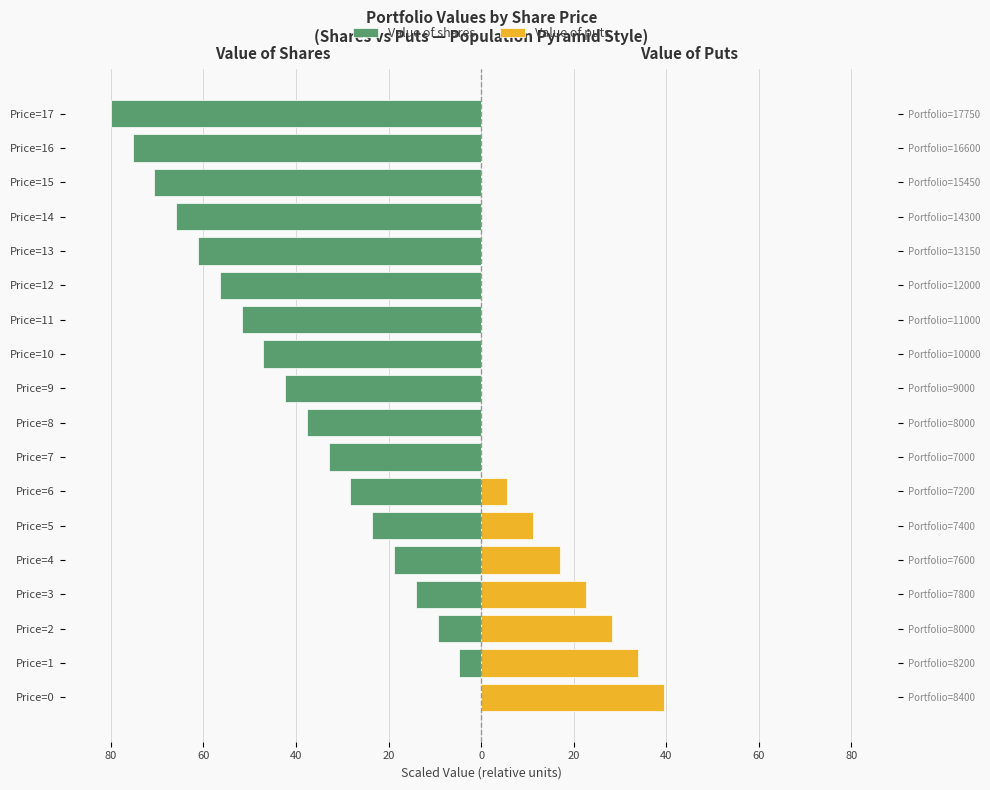

At how many categories does at least one series exceed -69?

18